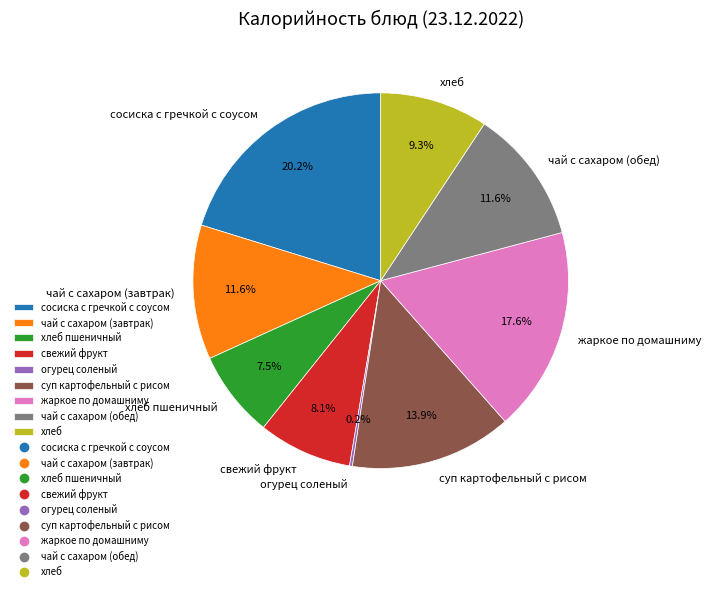

Which has a higher value, хлеб or сосиска с гречкой с соусом?

сосиска с гречкой с соусом